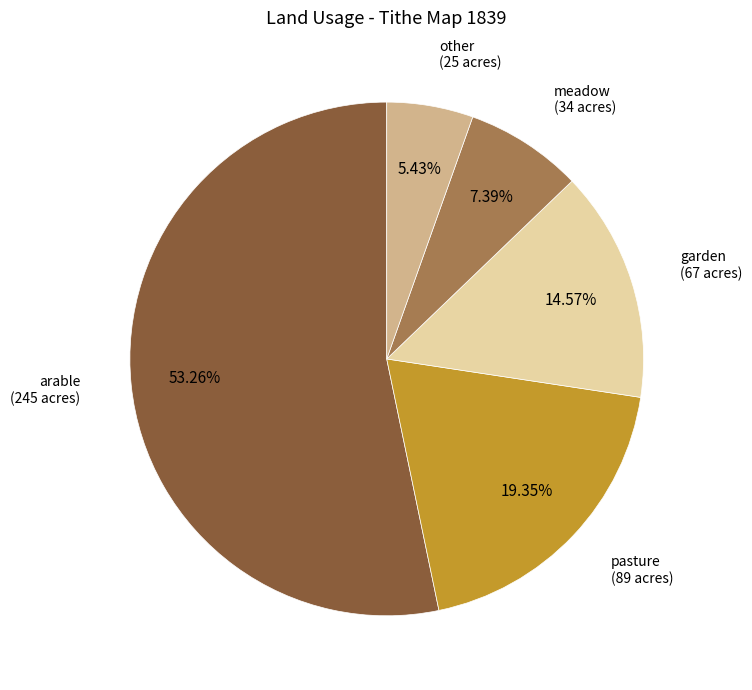

Is there a majority slice in this chart?

Yes